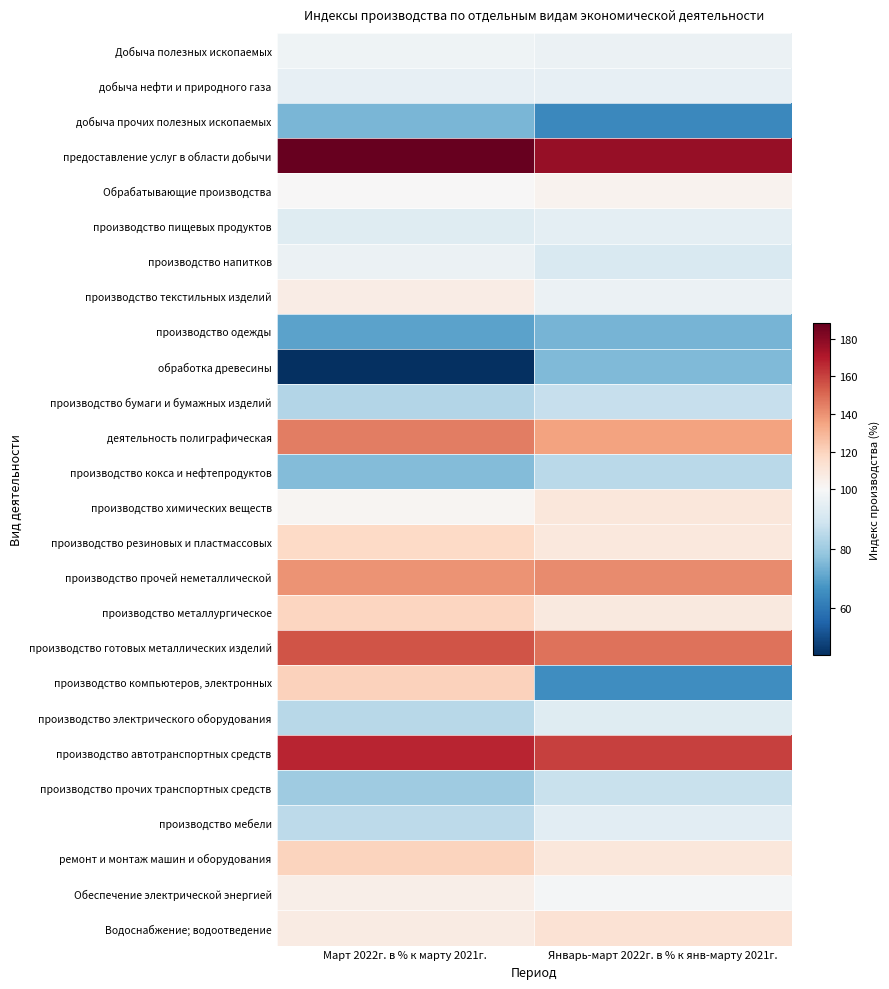

Which category has the lowest value across all series?

Март 2022г. в % к марту 2021г.